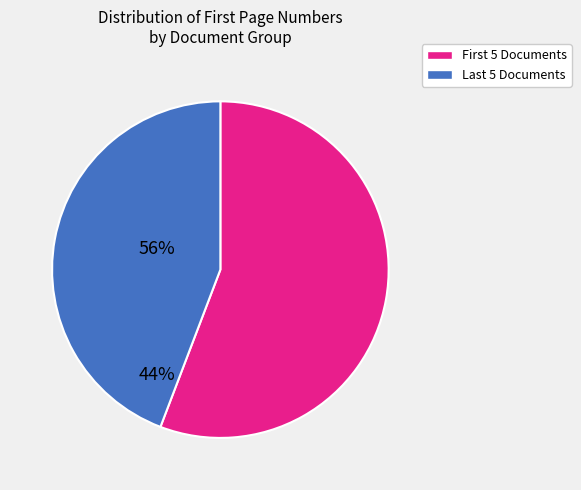

Is there any slice that represents more than half of the pie?

Yes